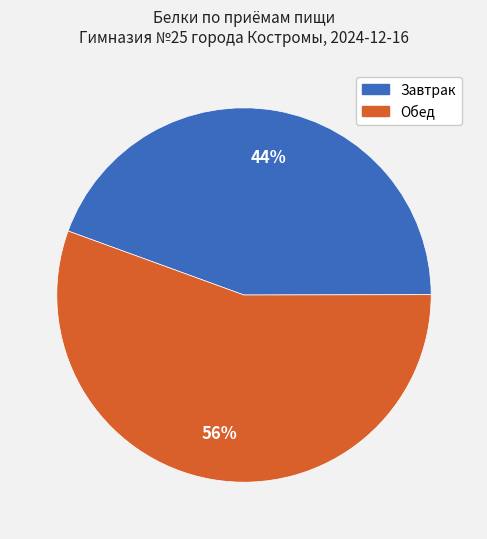

Is there any slice that represents more than half of the pie?

Yes